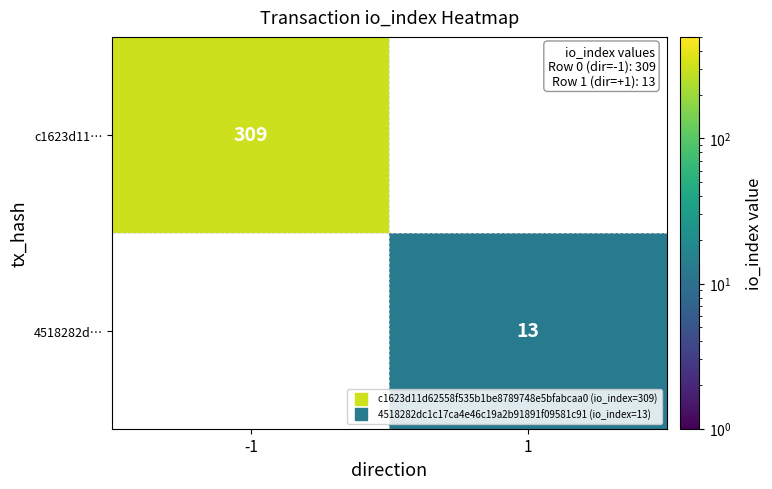

The value of 4518282d… at 1 is 3.9. True or false?

False